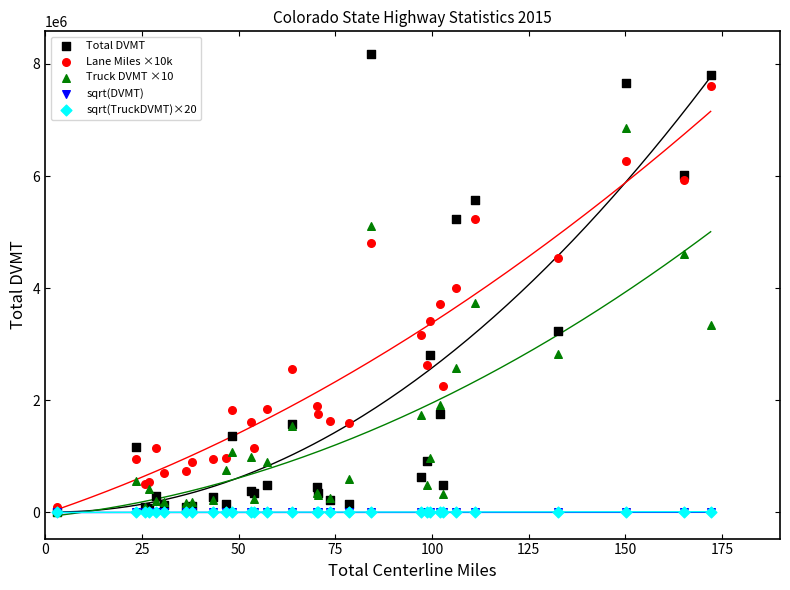

Which series has the widest spread of Y values?

Total DVMT